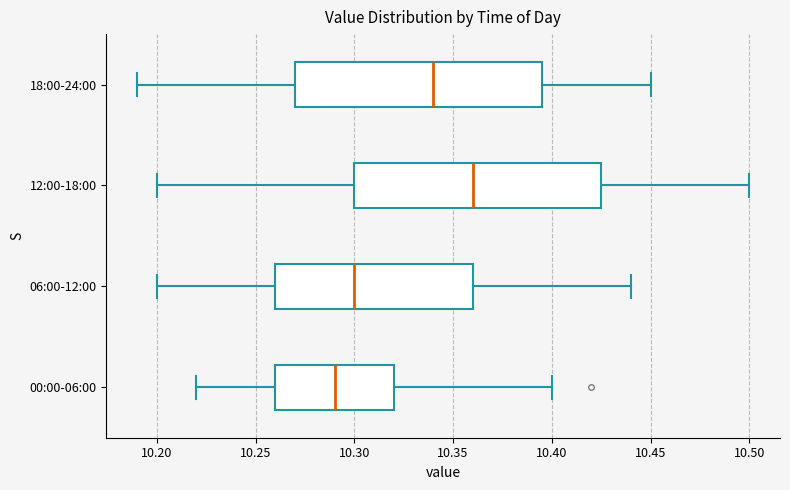

Which box has the furthest to the right median line?

12:00-18:00